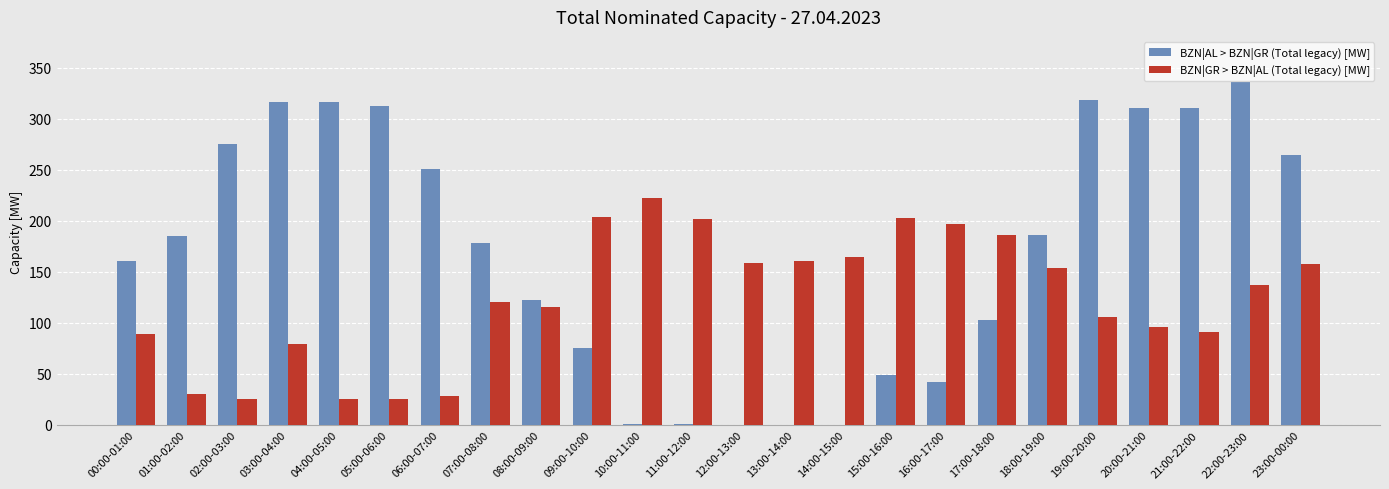

What is the sum of the BZN|AL > BZN|GR (Total legacy) [MW] values at 23:00-00:00 and 01:00-02:00?

449